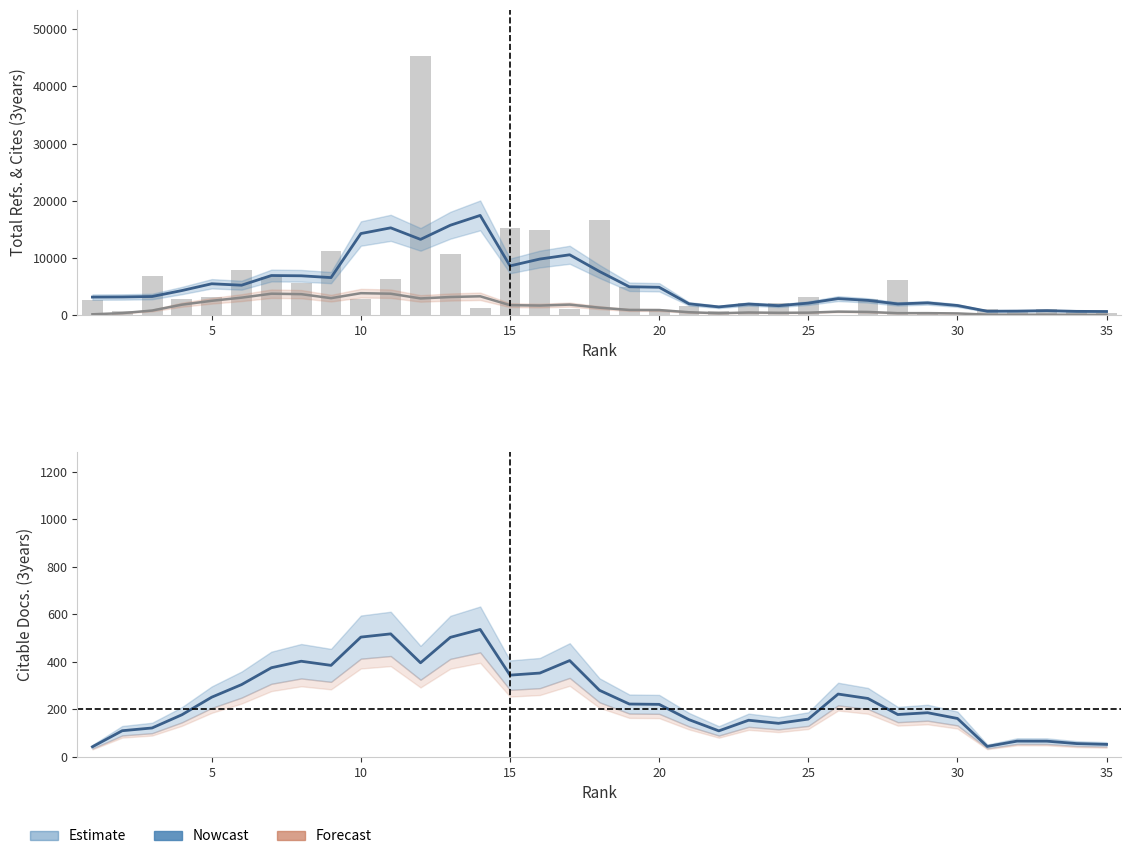

True or false: Total Refs. (bar) has a value of 1032.4 at 28.

False